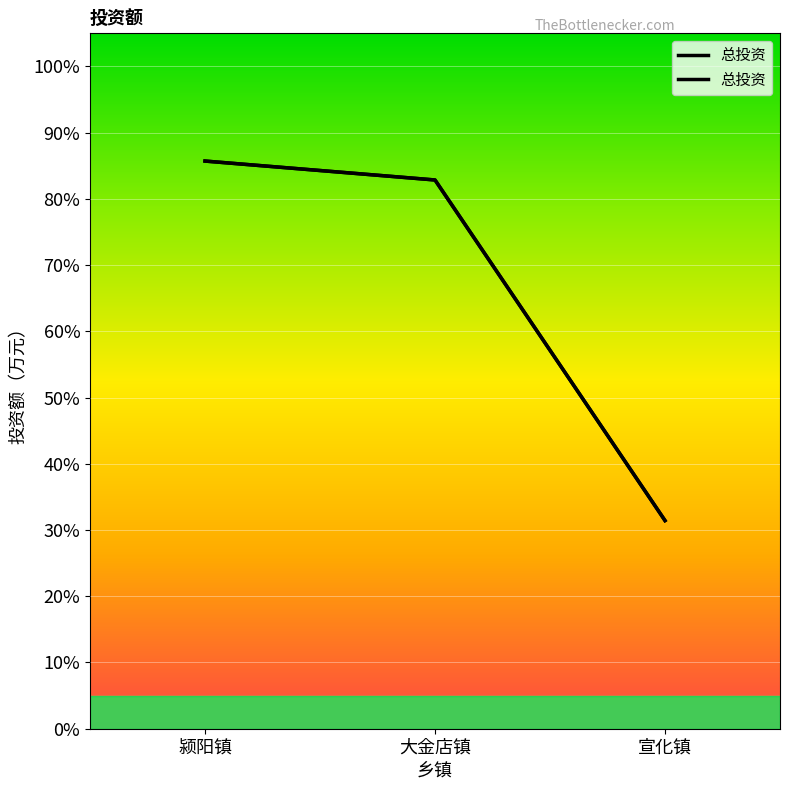

True or false: the data shows 82.9 at 大金店镇.

True